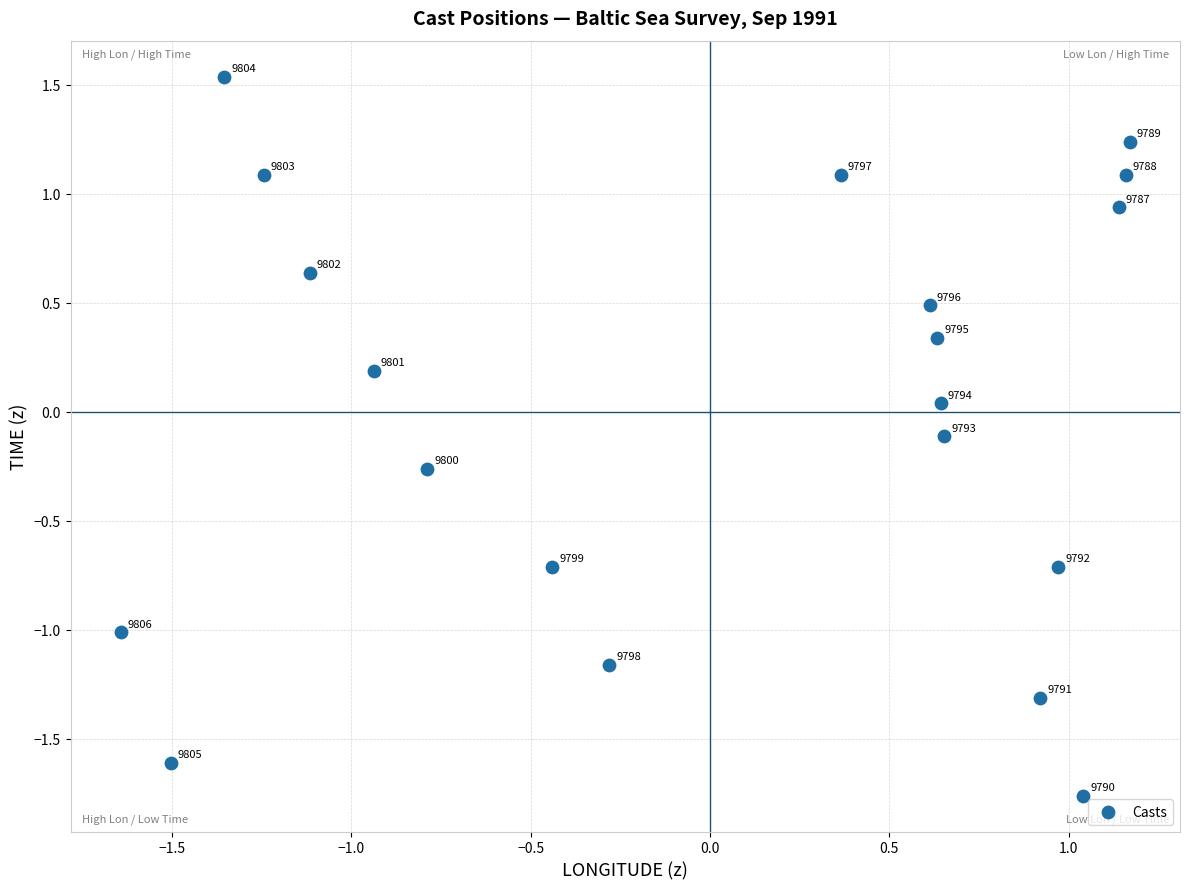

What is the range of X values (max minus min)?

2.8